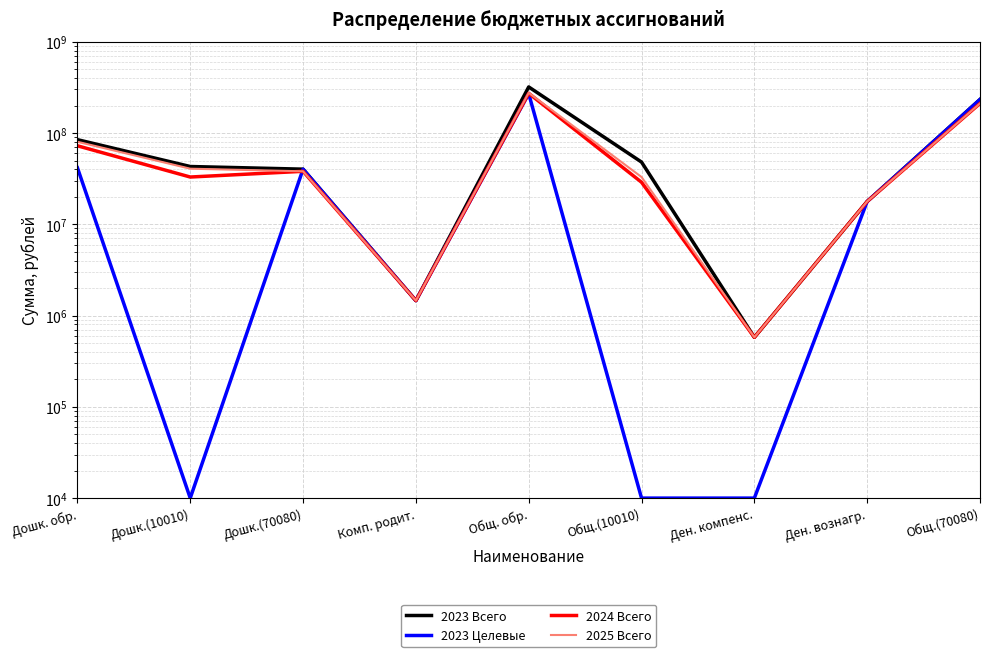

Read the 2024 Всего value at Общ.(10010).

28893312.8